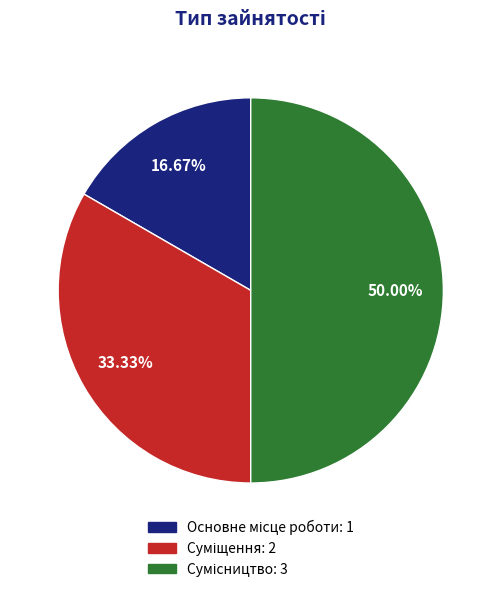

True or false: Суміщення accounts for 33% of the total.

True